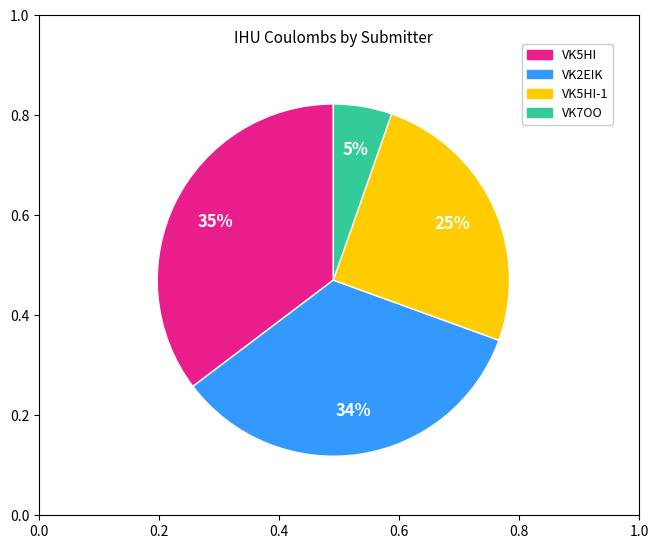

How many slices are in this pie chart?

4